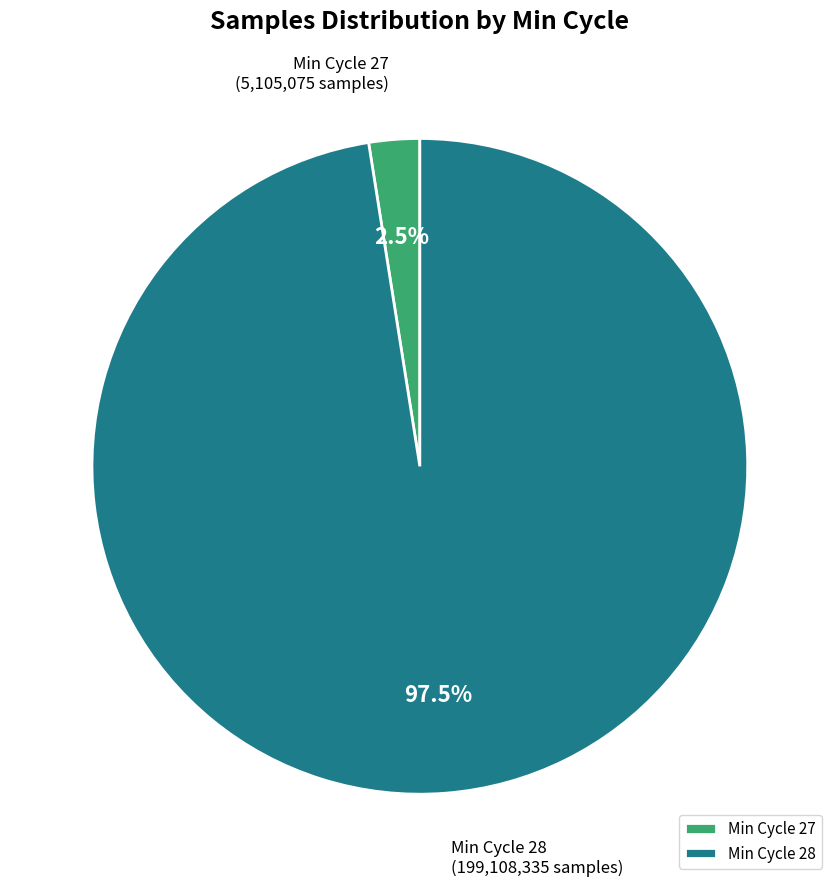

How much of the chart is everything except Min Cycle 27?

97.5%